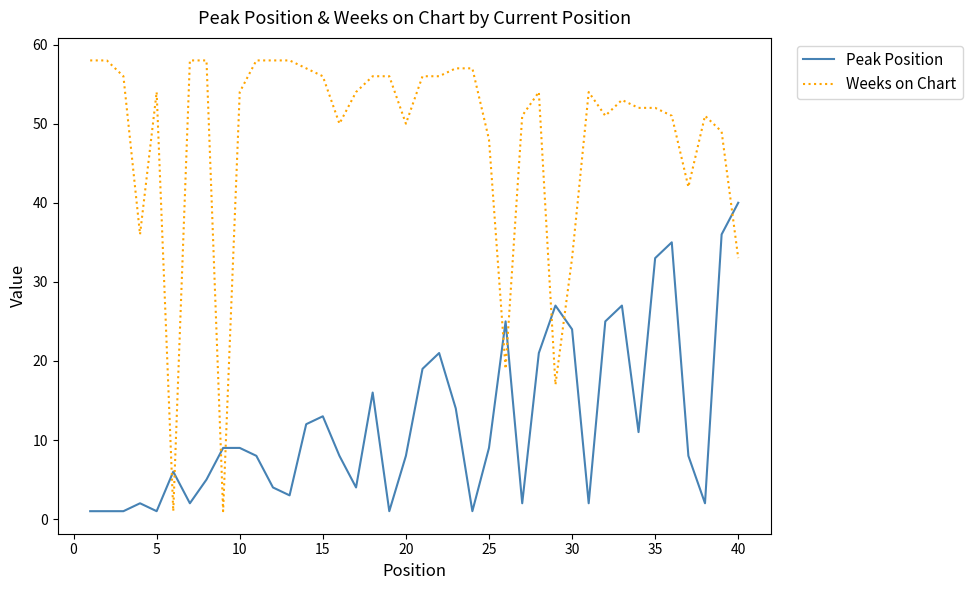

At how many categories does at least one series exceed 29?

36